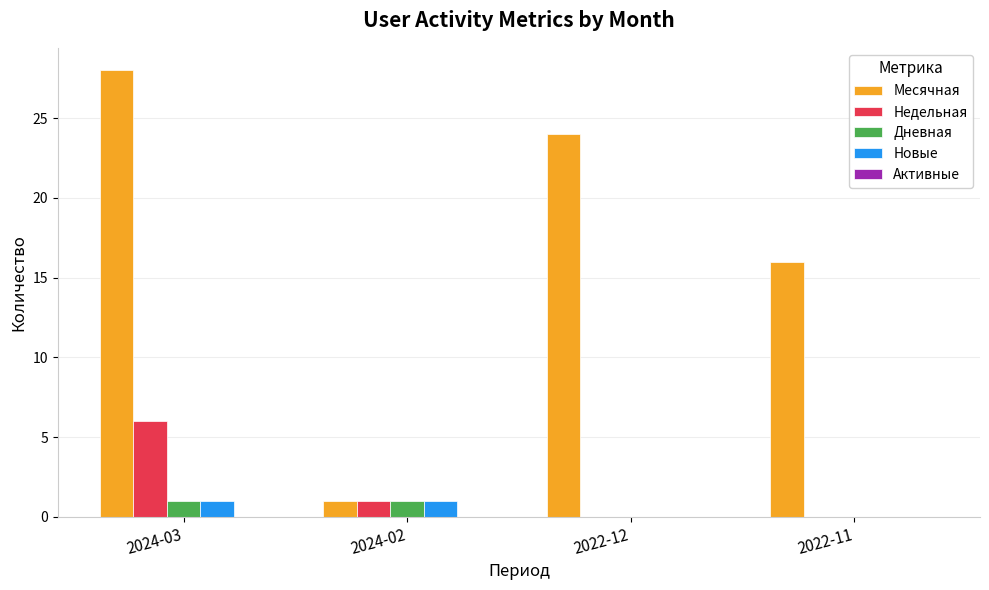

What is the sum of all Месячная values?

69